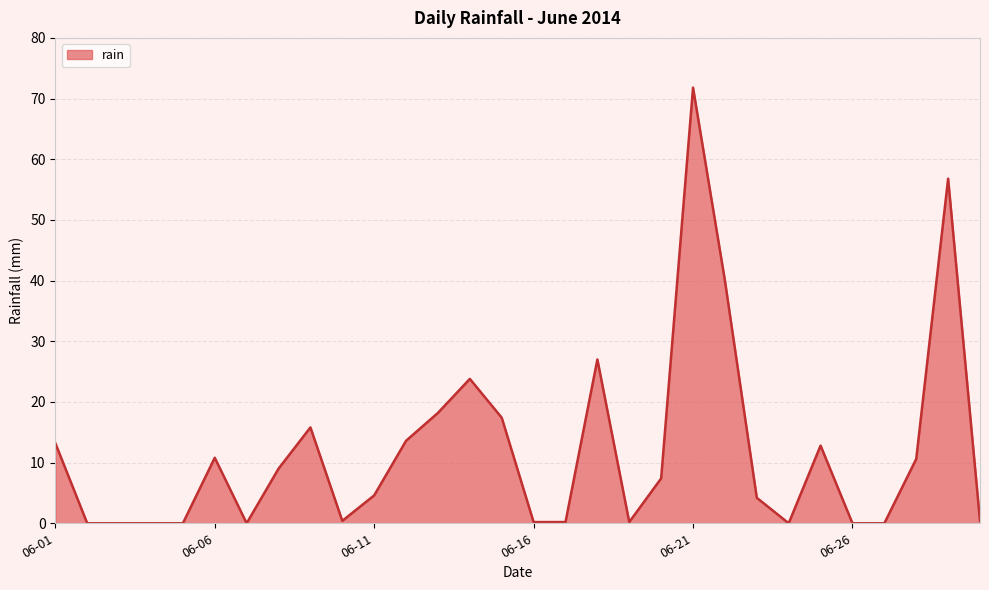

What is the difference between the maximum and minimum values?

71.8